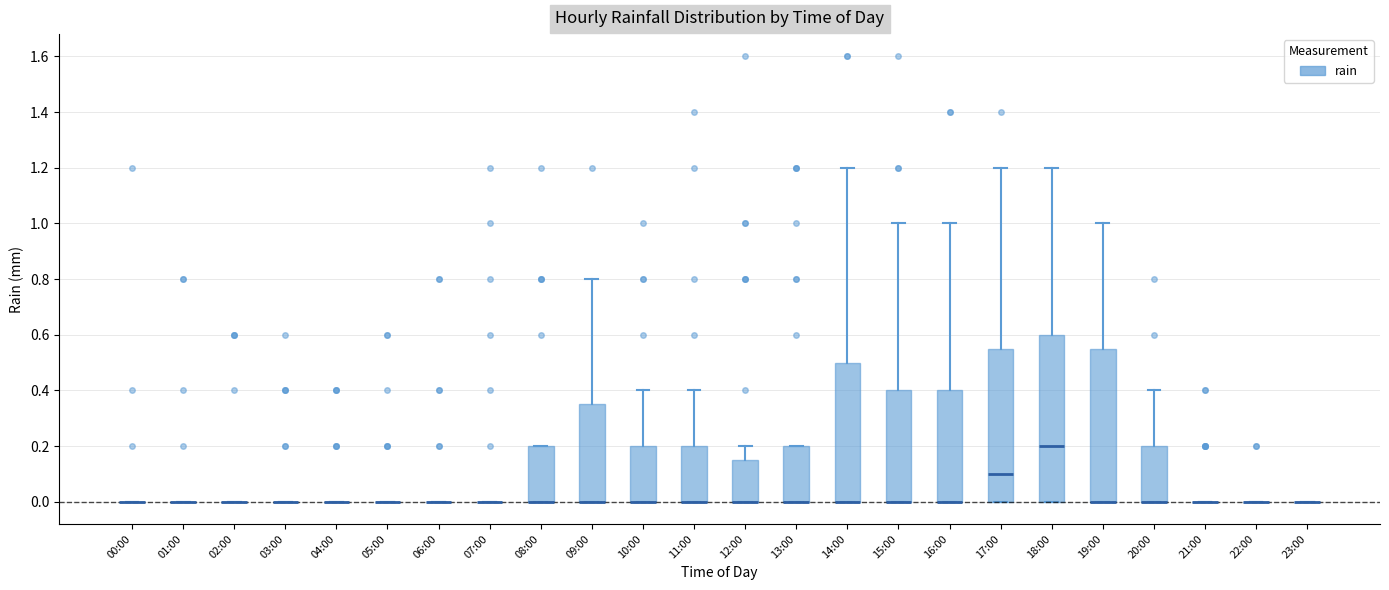

Which box is the tallest, from its lower edge to its upper edge?

18:00